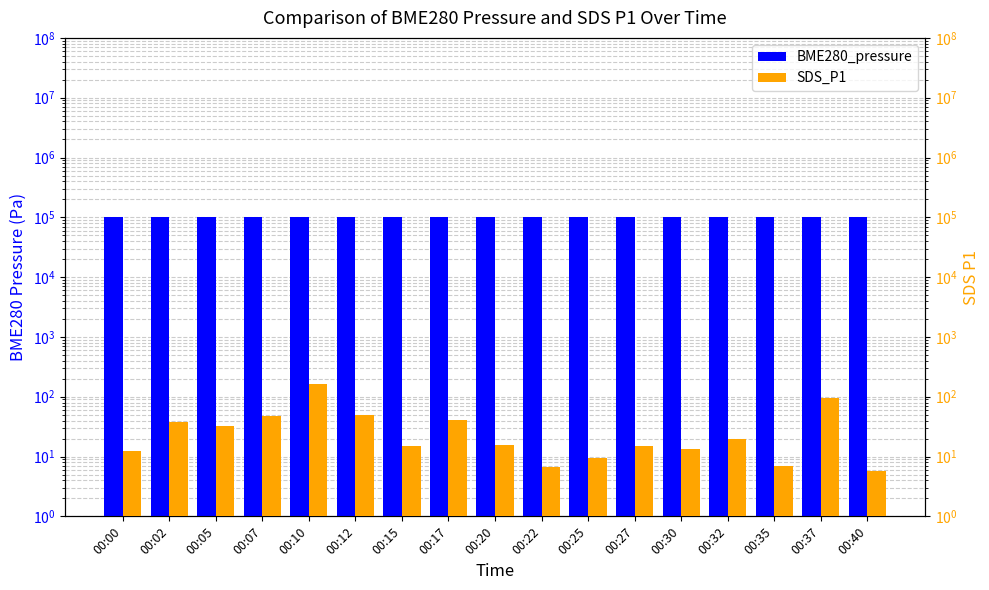

Where is SDS_P1 nearest to the value 85?

00:37